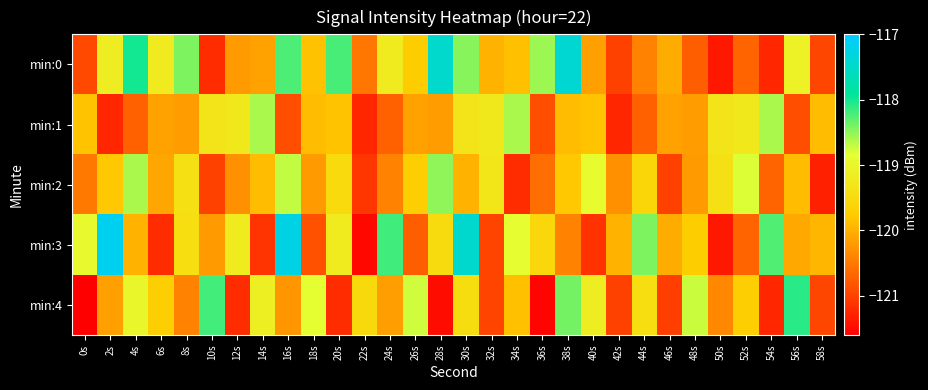

At how many categories does at least one series exceed -119?

22